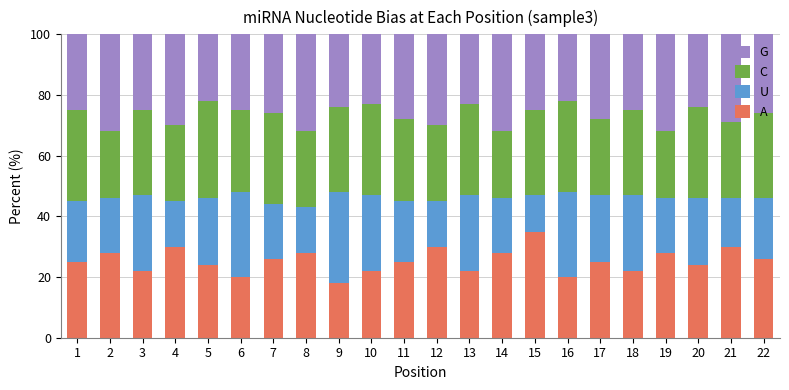

What is the difference between the maximum and second lowest values in the A series?

15.0